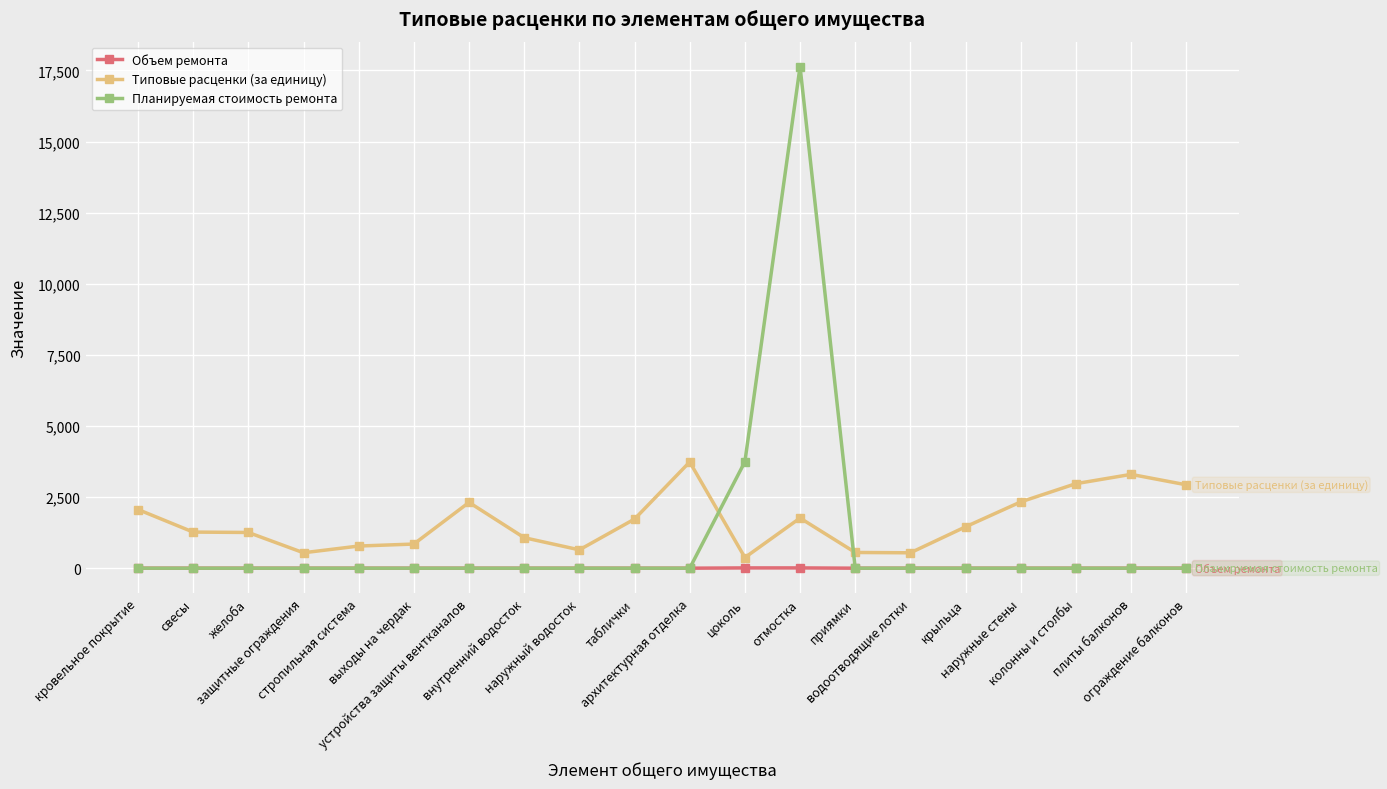

Is this an area chart (filled region under the line)?

No